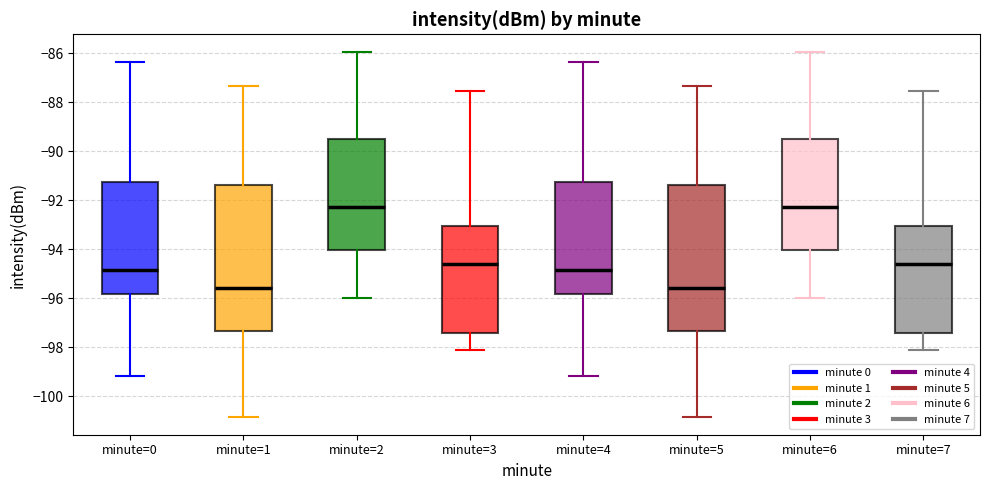

Reading left to right, transcribe this box plot: for each box, give where its median line is, the range the box spans, and where its two whiskers end, as read against the y-axis. The values are not printed on the chart, so give them approximately, as read against the axis.

minute=0: median -94.8, box -95.8 to -91.2, whiskers -99.2 to -86.4
minute=1: median -95.6, box -97.4 to -91.4, whiskers -100.8 to -87.4
minute=2: median -92.2, box -94.0 to -89.4, whiskers -96.0 to -86.0
minute=3: median -94.6, box -97.4 to -93.0, whiskers -98.2 to -87.6
minute=4: median -94.8, box -95.8 to -91.2, whiskers -99.2 to -86.4
minute=5: median -95.6, box -97.4 to -91.4, whiskers -100.8 to -87.4
minute=6: median -92.2, box -94.0 to -89.4, whiskers -96.0 to -86.0
minute=7: median -94.6, box -97.4 to -93.0, whiskers -98.2 to -87.6